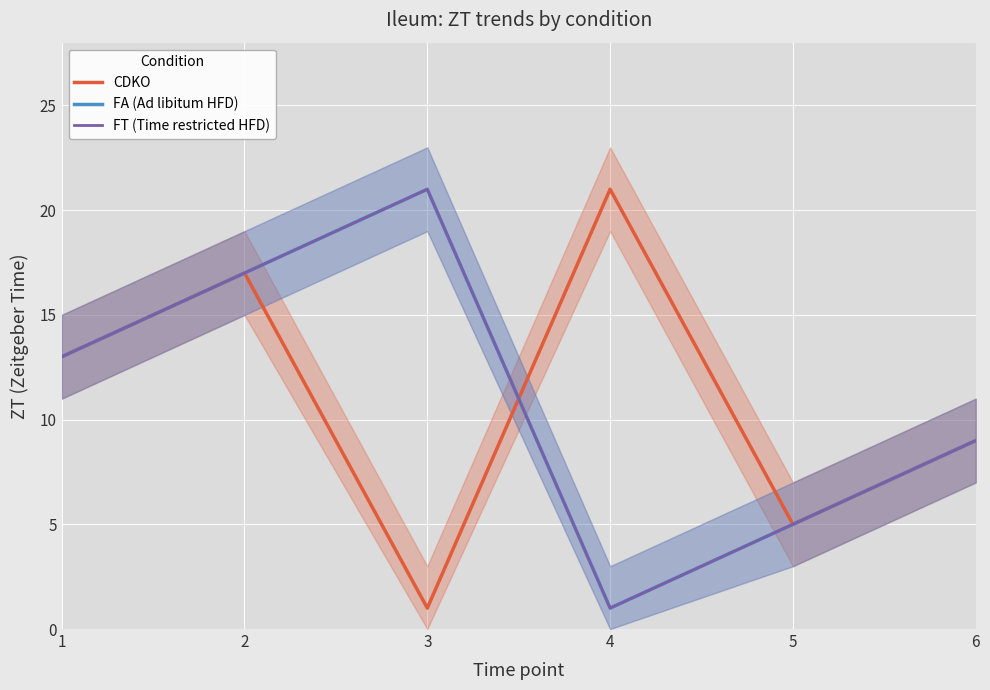

What is the maximum value for FA (Ad libitum HFD)?

21